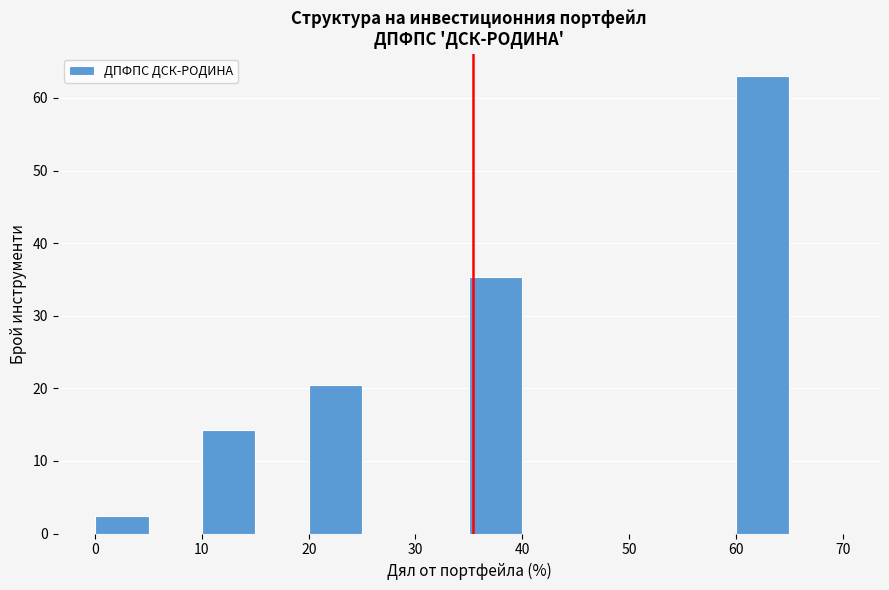

How tall is the bar that spans 60 to 65 on the x-axis? The values are not printed on the chart, so give them approximately, as read against the axis.

63